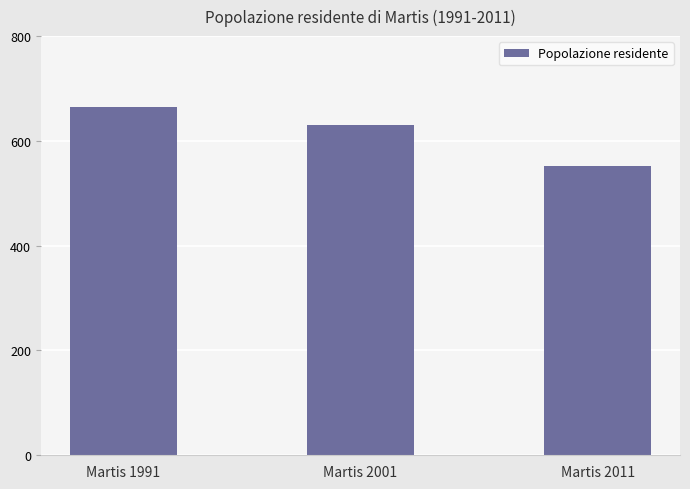

What is the difference between the maximum and minimum values?

112